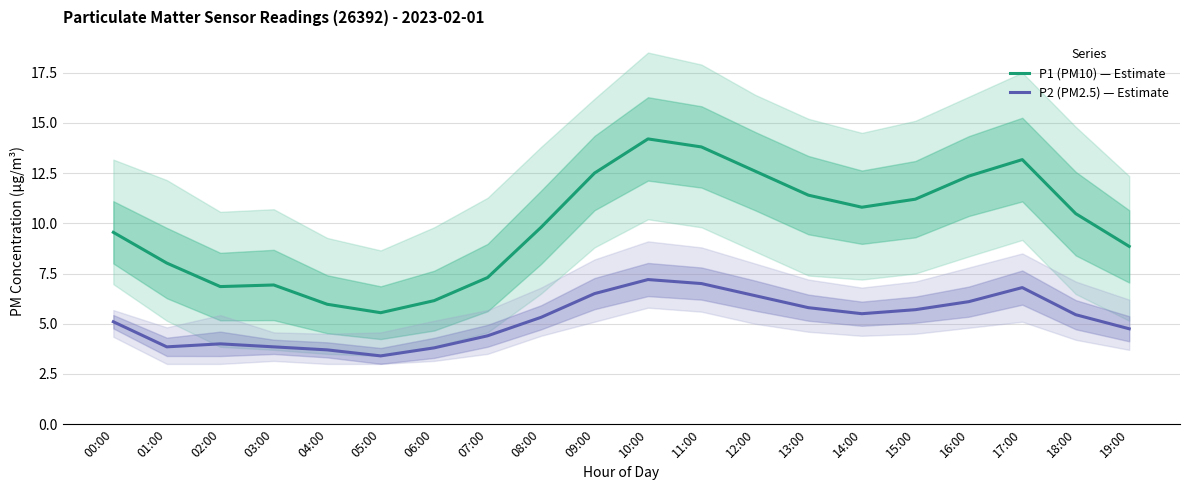

The P2 (PM2.5) — Estimate series shows 1.3 at 13:00. True or false?

False